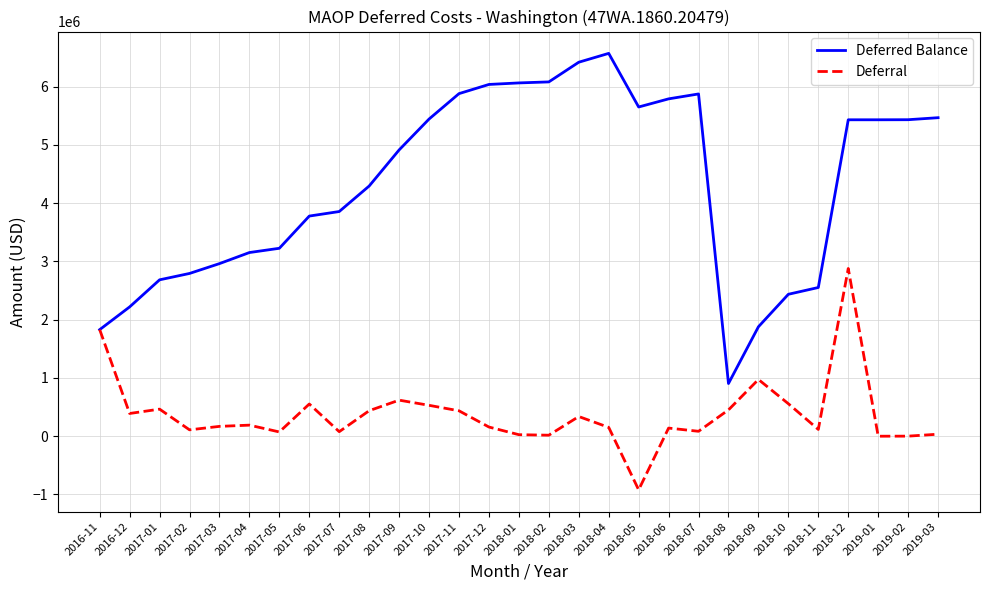

How many lines are shown in the chart?

2